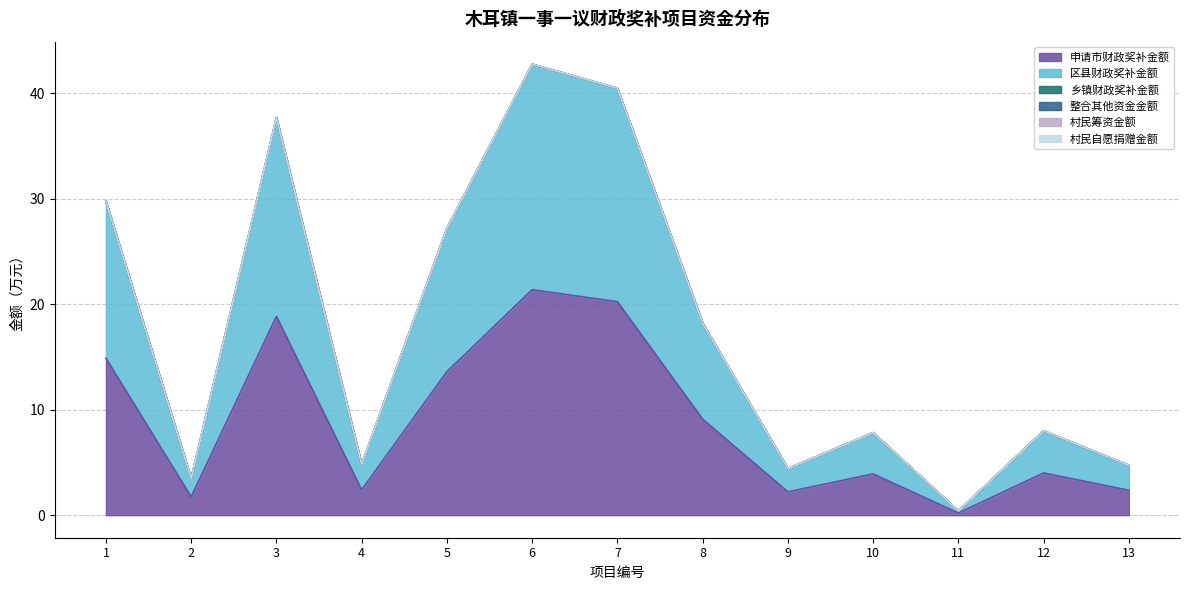

What are all the series names shown in the legend?

申请市财政奖补金额, 区县财政奖补金额, 乡镇财政奖补金额, 整合其他资金金额, 村民筹资金额, 村民自愿捐赠金额